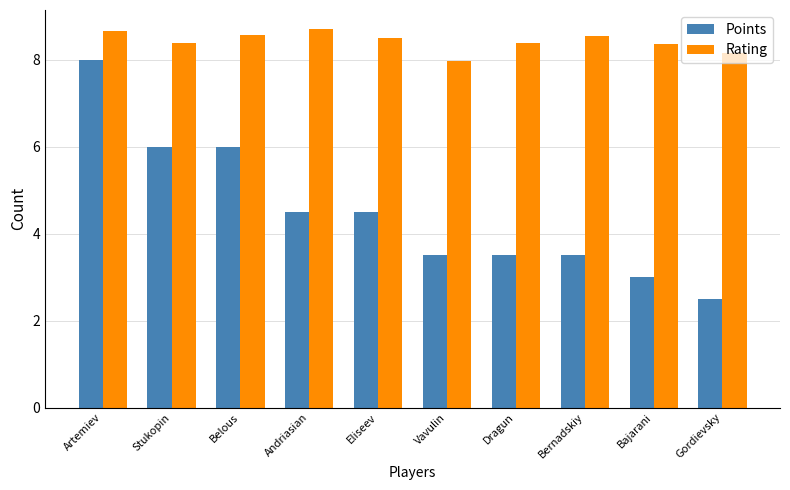

What is the label of the 10th bar from the left?

Gordievsky